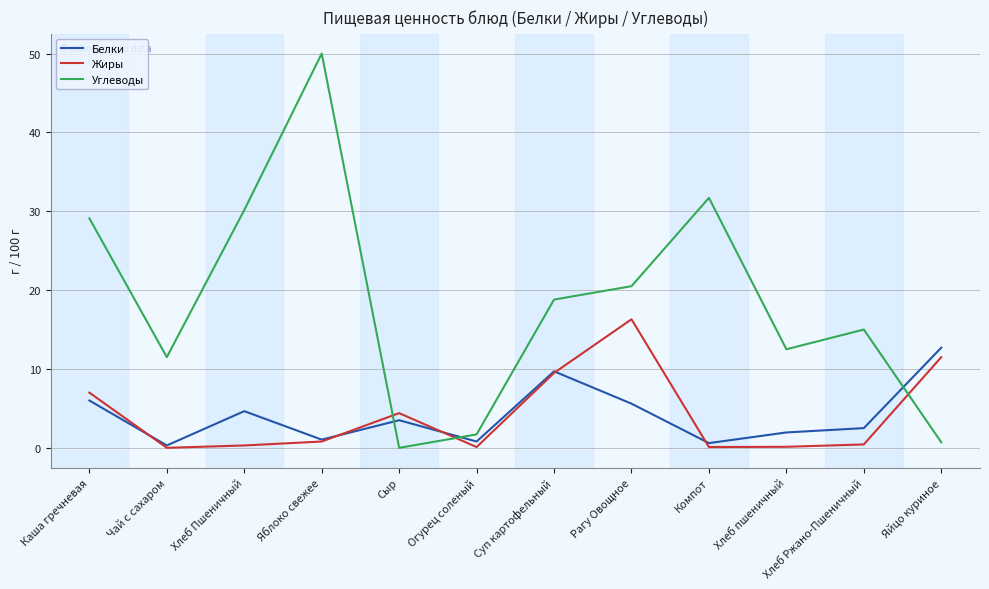

What are all the series names shown in the legend?

Белки, Жиры, Углеводы